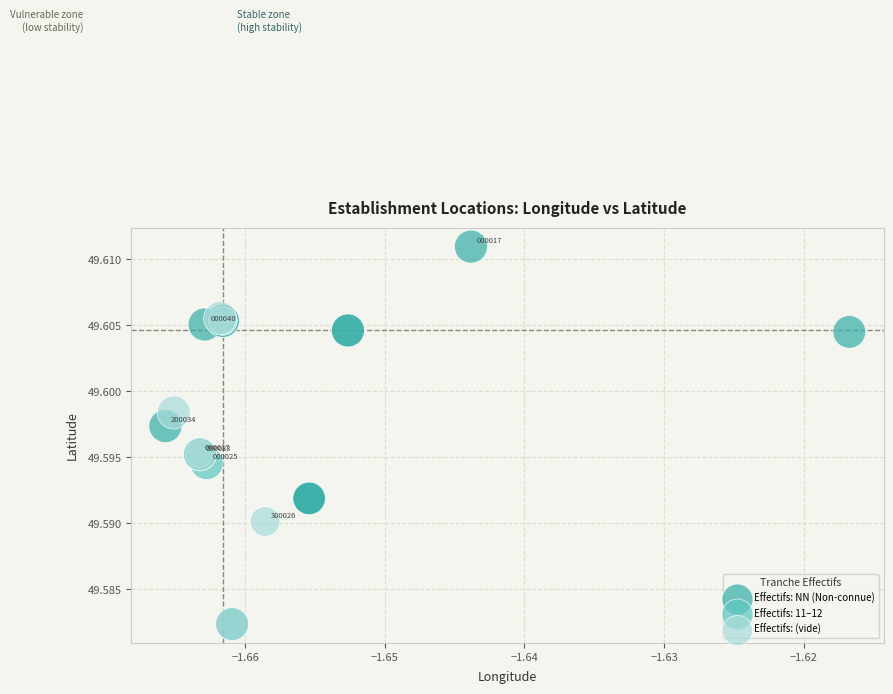

Which series reaches the maximum Y coordinate?

Effectifs: NN (Non-connue)